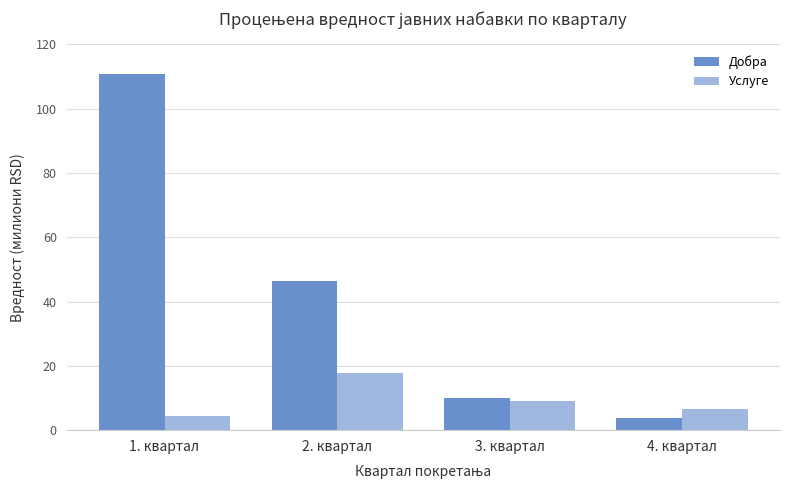

Reading left to right, extract all data points from this chart.

Добра: 110.8	46.3	10.0	3.8
Услуге: 4.5	17.8	9.0	6.7